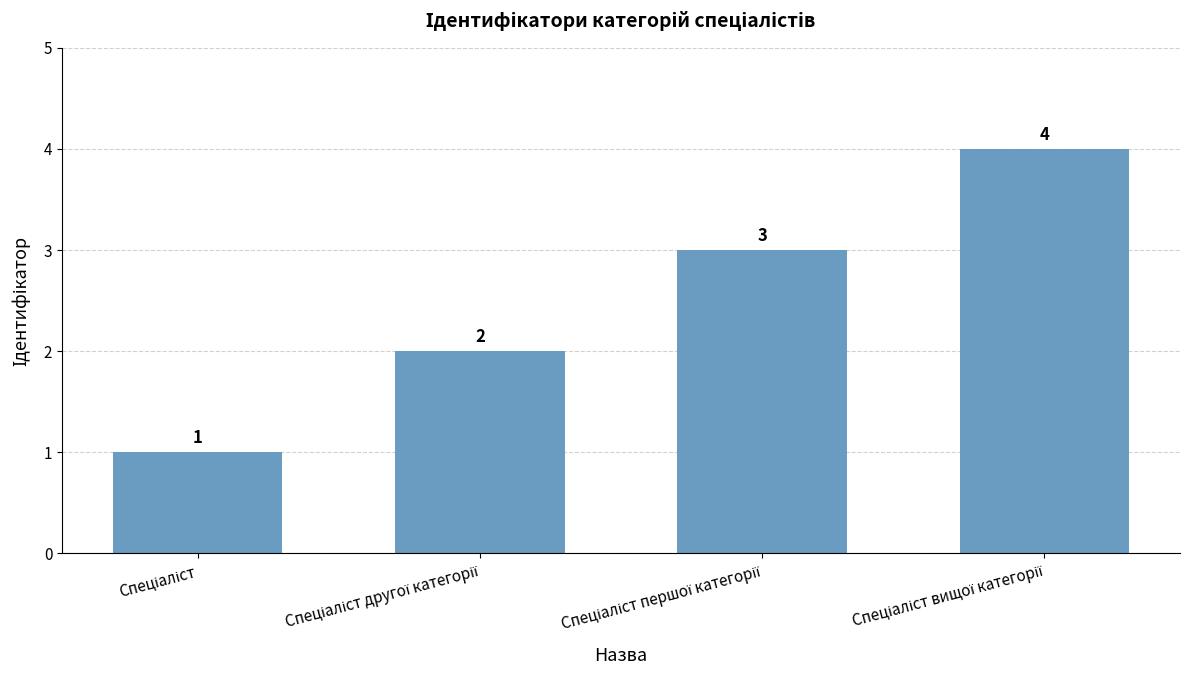

What is the difference between the maximum and minimum values?

3